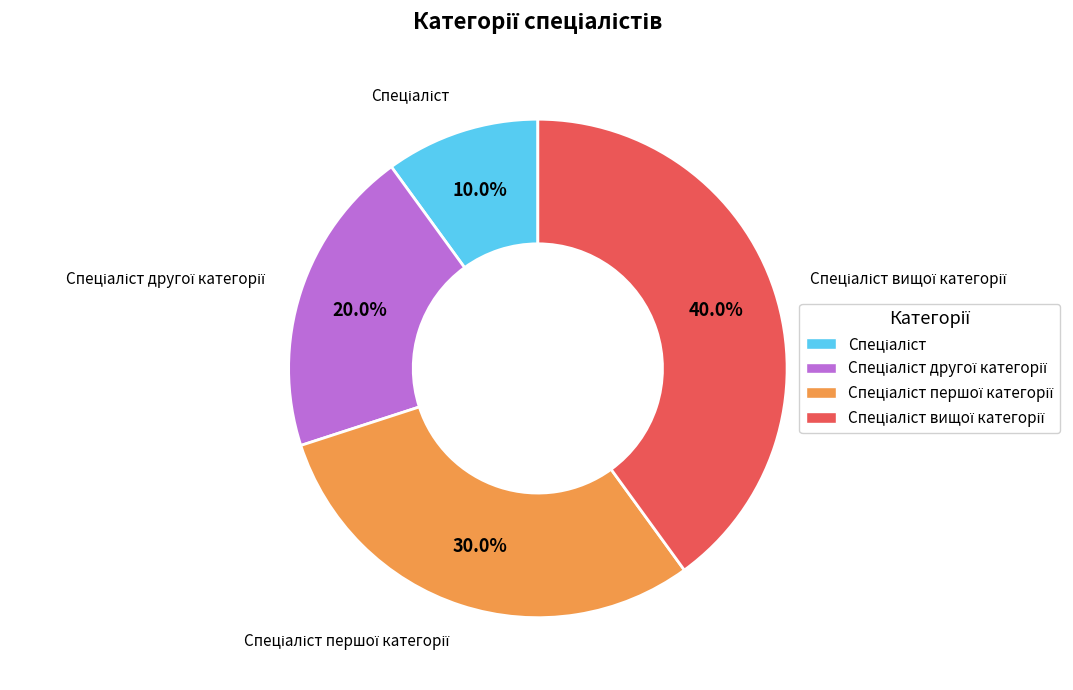

Does any single category account for the majority?

No